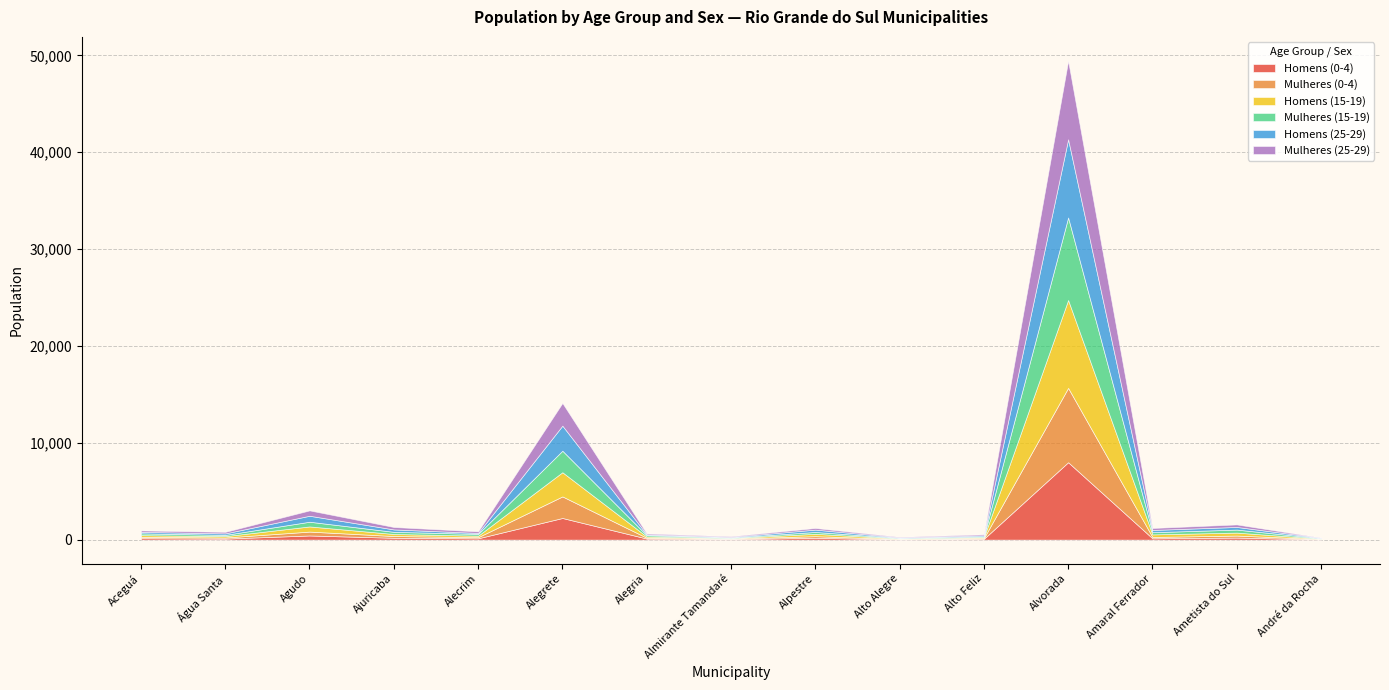

Does the chart have visible grid lines?

Yes